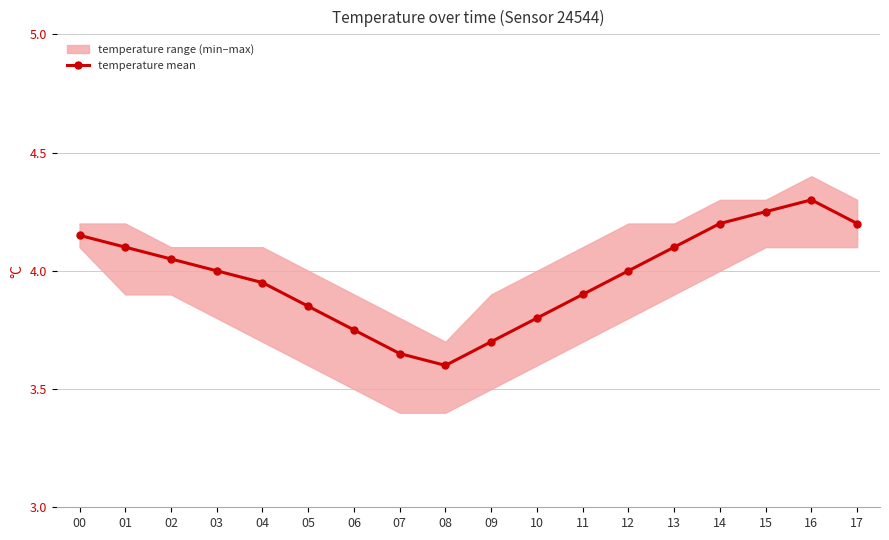

True or false: the data has more than 1 interior local peaks.

False